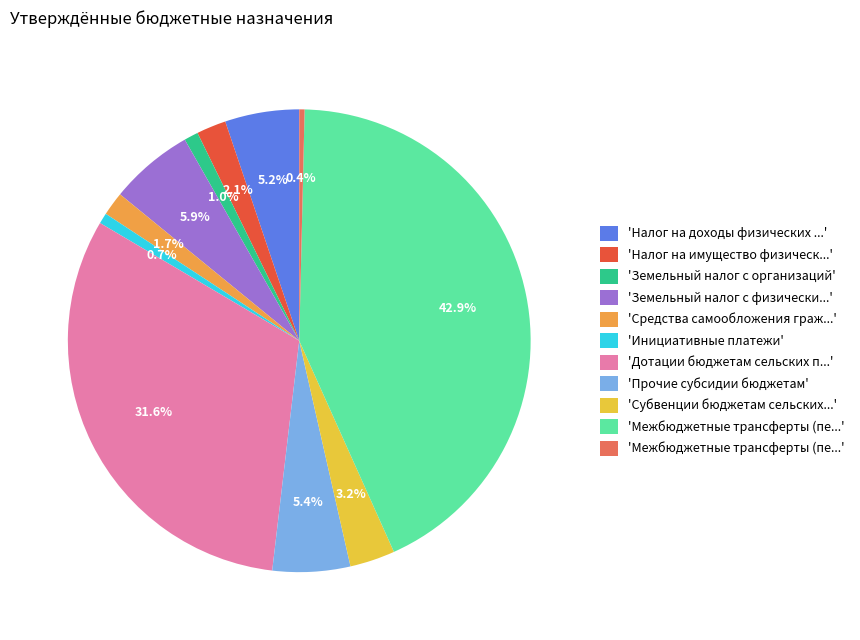

Is there any slice that represents more than half of the pie?

No